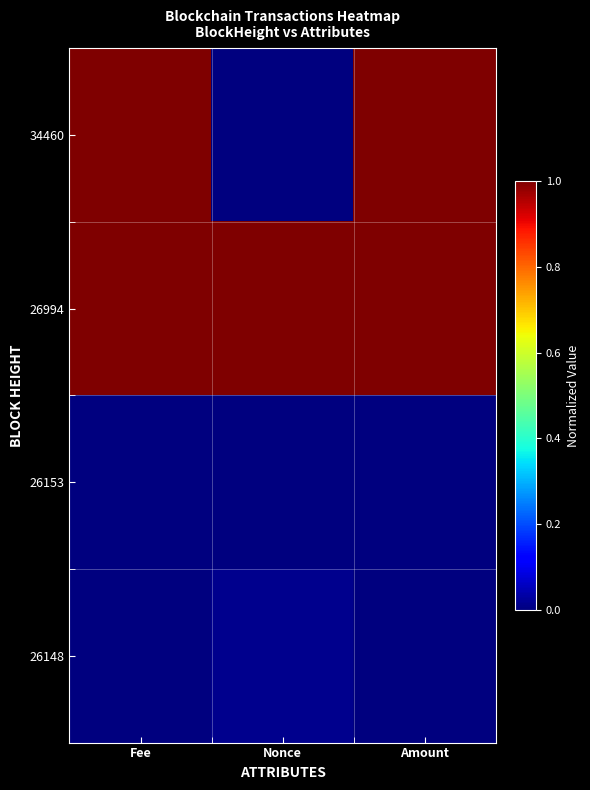

Between Nonce and Amount, which is larger?

Amount